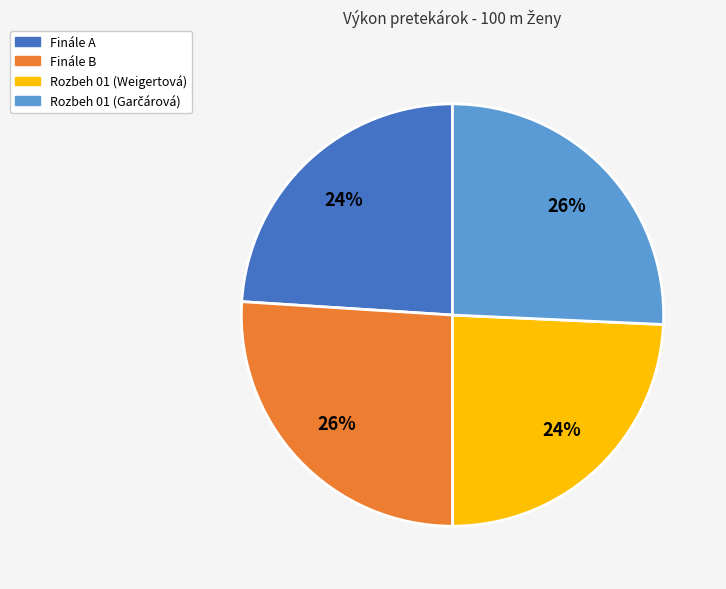

Does any single category account for the majority?

No